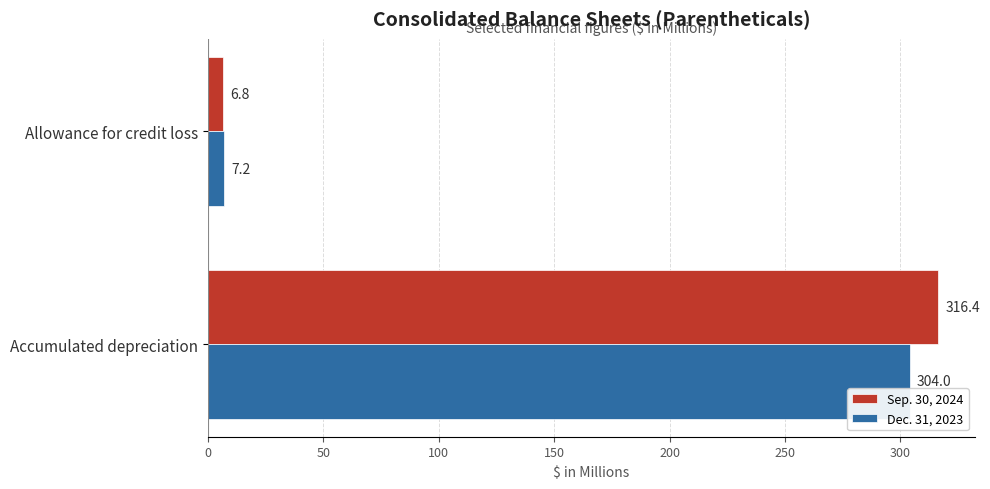

What is the difference between the highest and lowest values at Accumulated depreciation?

12.4